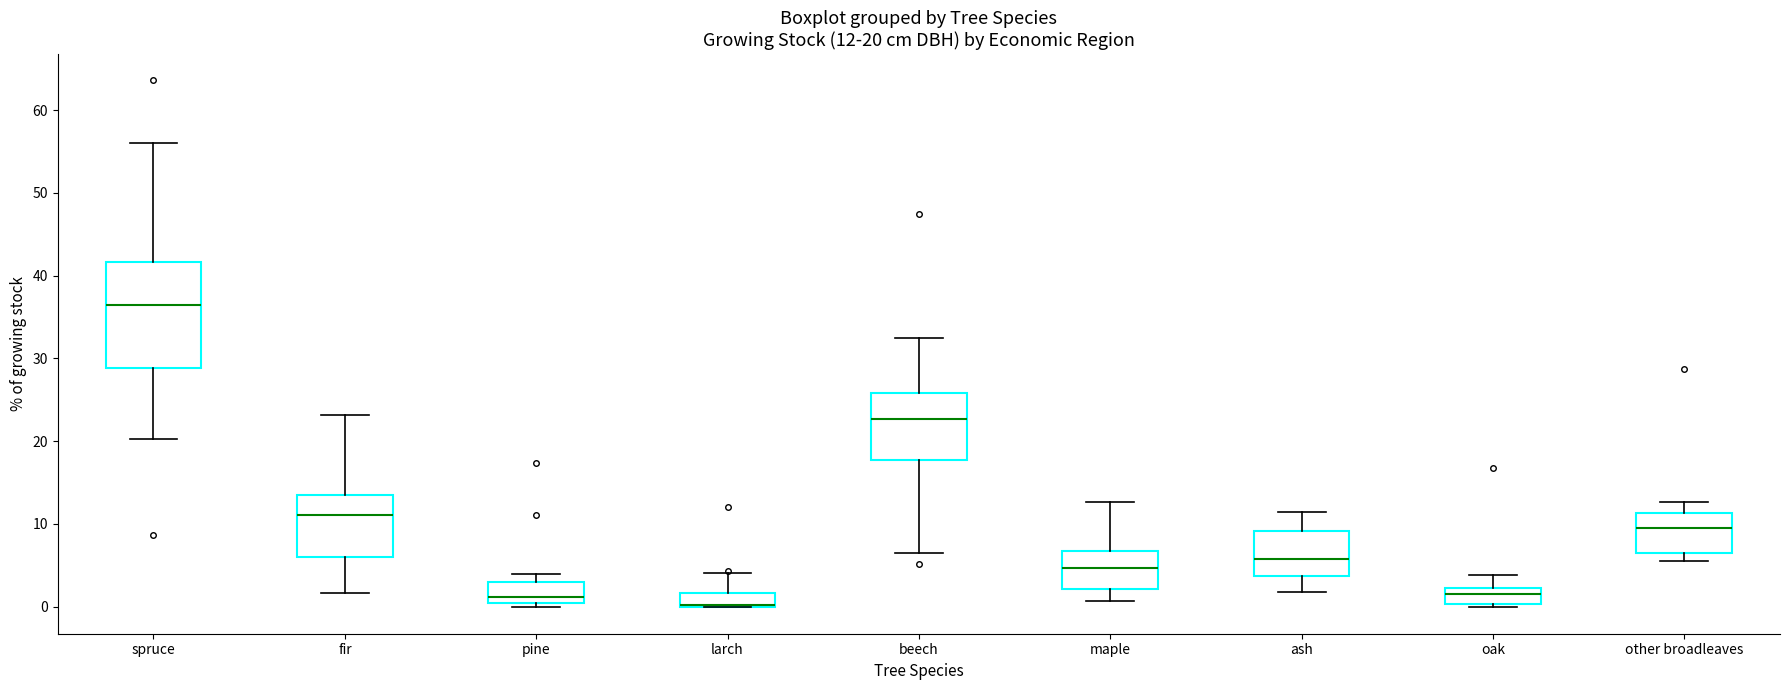

Which box is the tallest, from its lower edge to its upper edge?

spruce